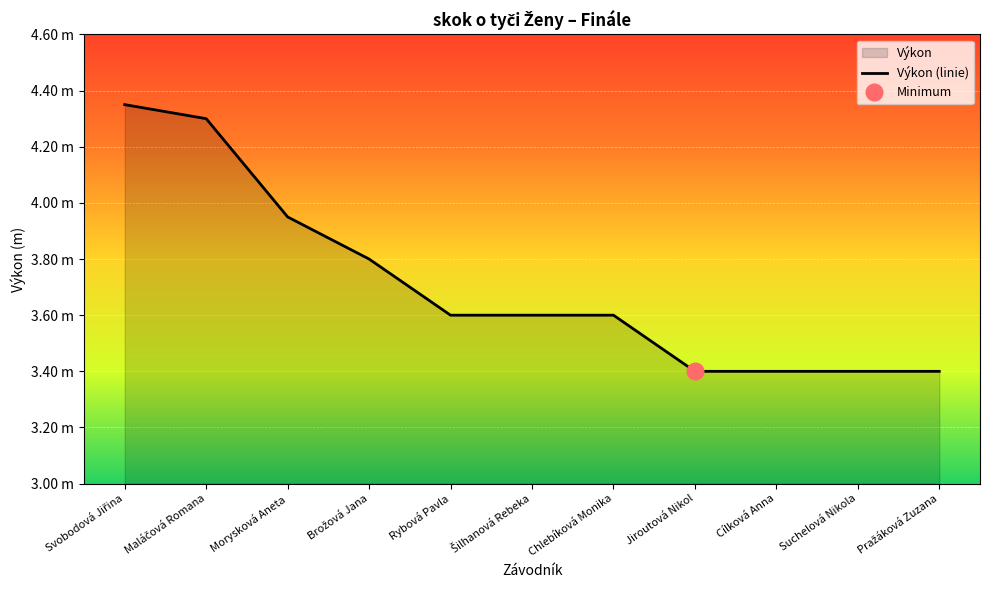

What is the difference between the second highest and minimum values?

0.9